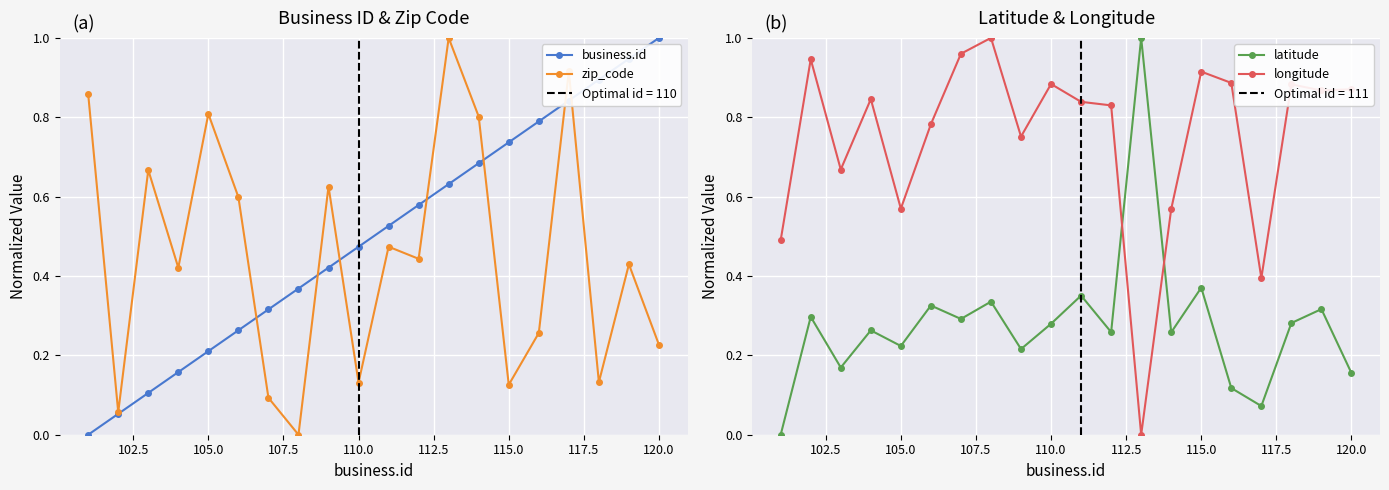

True or false: longitude has more than 0 points higher than both neighbors.

True